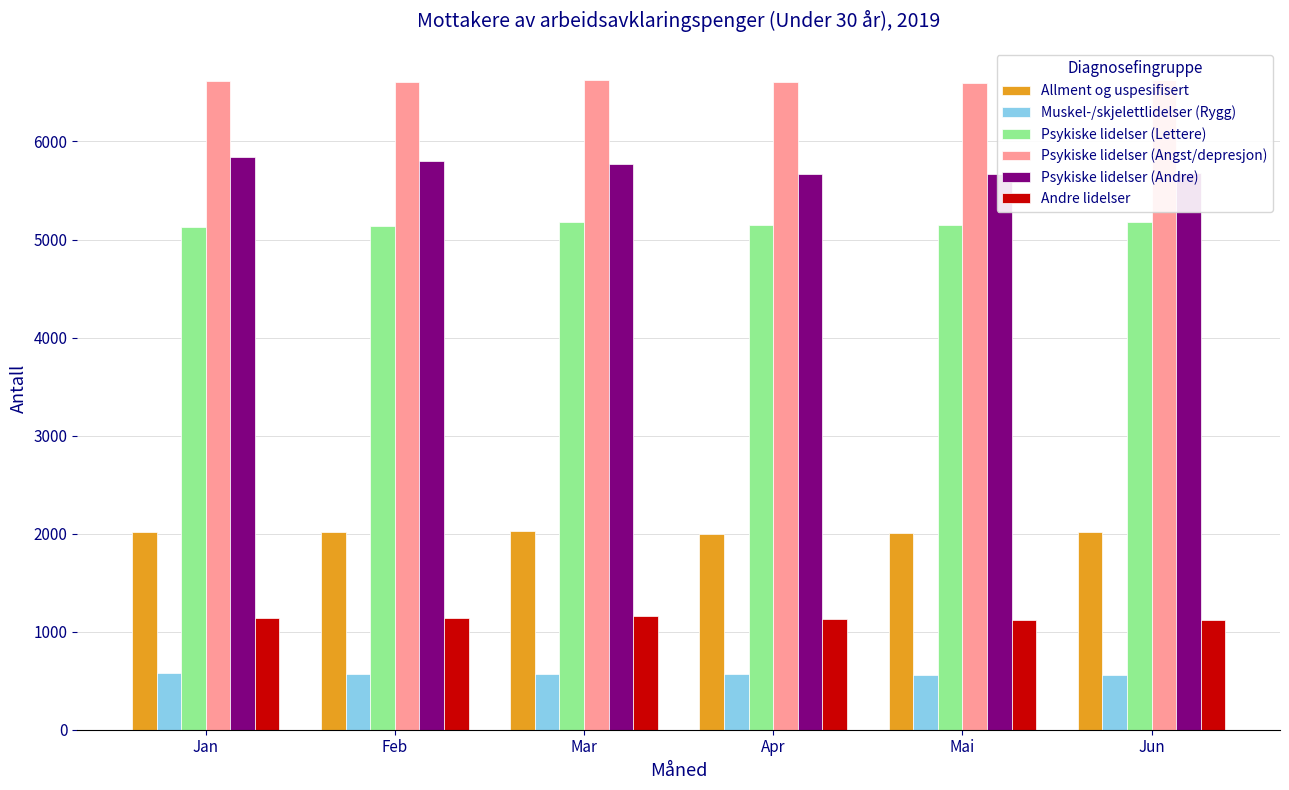

What is the sum of the Allment og uspesifisert values at Mar and Mai?

4036